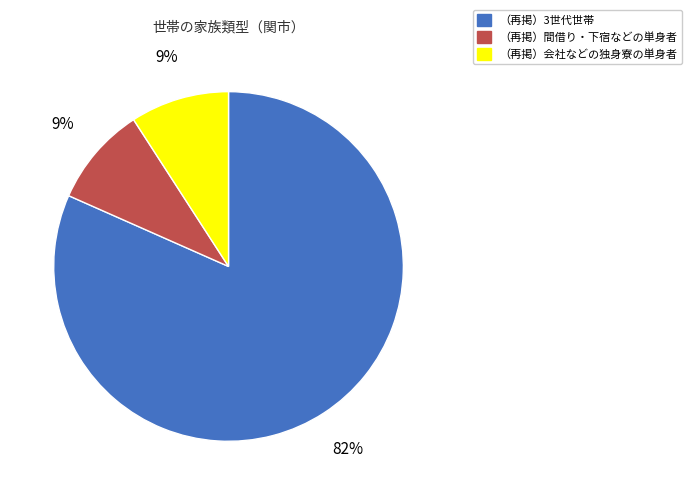

Is the sum of （再掲）会社などの独身寮の単身者 and （再掲）3世代世帯 greater than half?

Yes